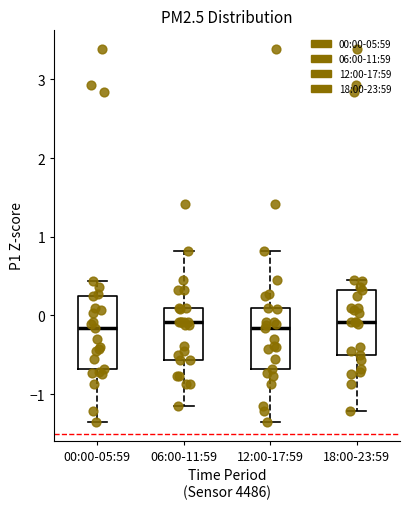

Reading left to right, read every box against the y-axis: the position of its median line, the range the box covers, and the ends of its whiskers. The values are not printed on the chart, so give them approximately, as read against the axis.

00:00-05:59: median -0.2, box -0.7 to 0.2, whiskers -1.4 to 0.4
06:00-11:59: median -0.1, box -0.6 to 0.1, whiskers -1.2 to 0.8
12:00-17:59: median -0.2, box -0.7 to 0.1, whiskers -1.4 to 0.8
18:00-23:59: median -0.1, box -0.5 to 0.3, whiskers -1.2 to 0.5